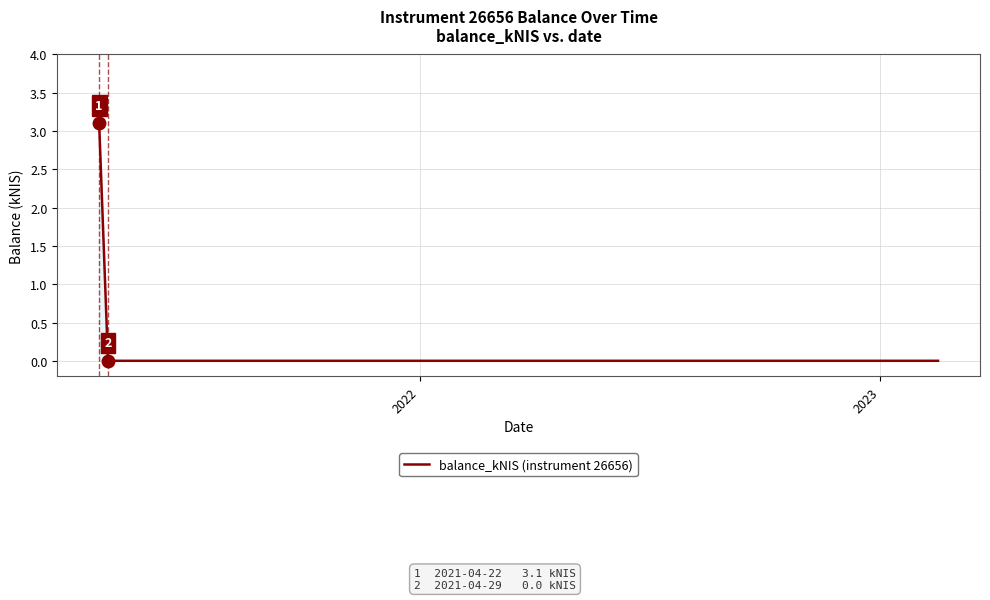

Reading left to right, what are all the values shown in this chart?

3.1	0.0	0.0